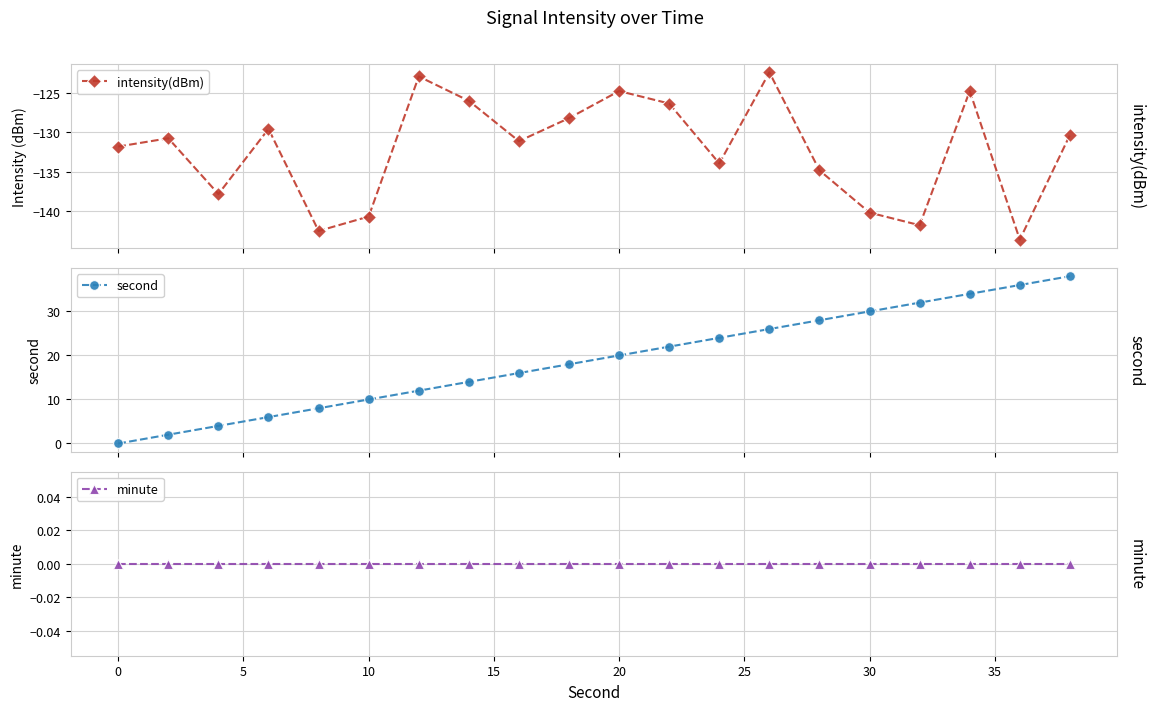

Is this an area chart (filled region under the line)?

No